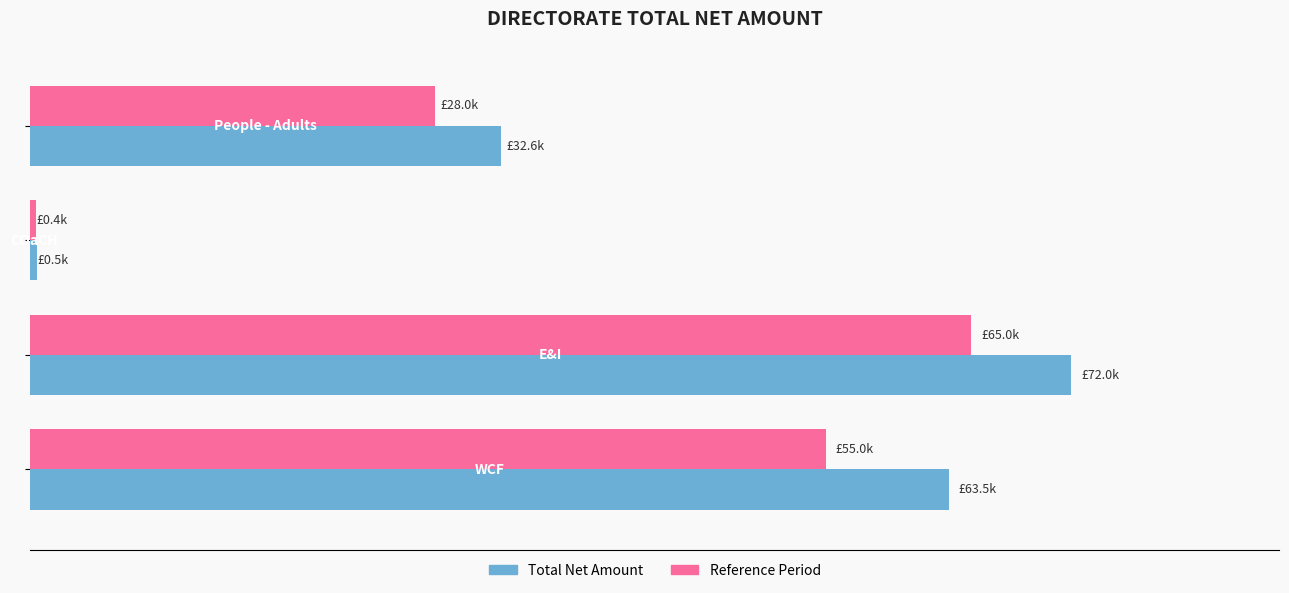

What are all the series names shown in the legend?

Total Net Amount, Reference Period